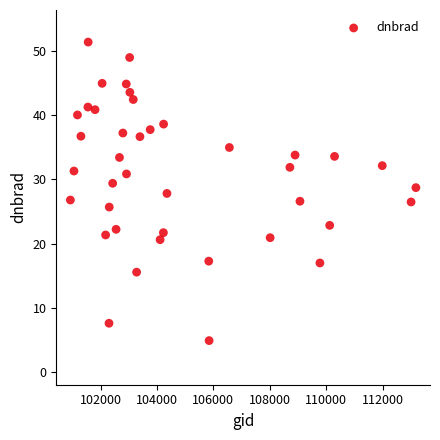

What is the range of Y values (max minus min)?

46.5